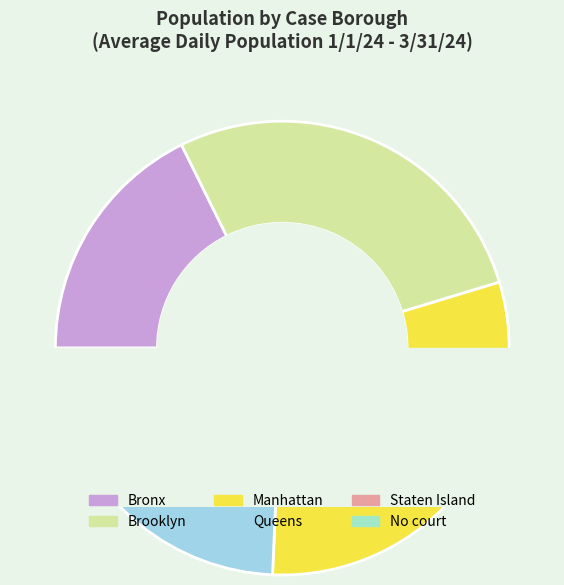

How many slices are in this pie chart?

6